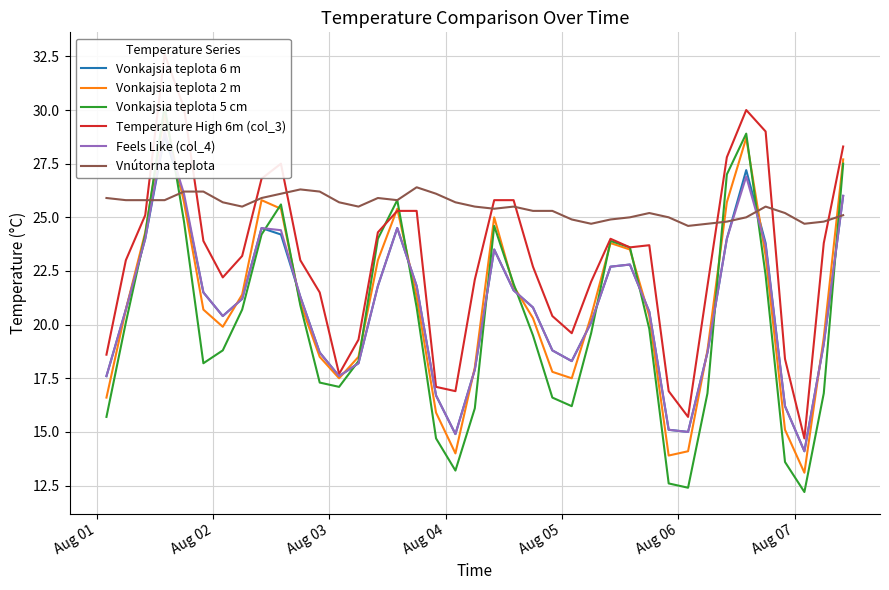

How many intersections are there between Vnútorna teplota and Temperature High 6m (col_3)?

9